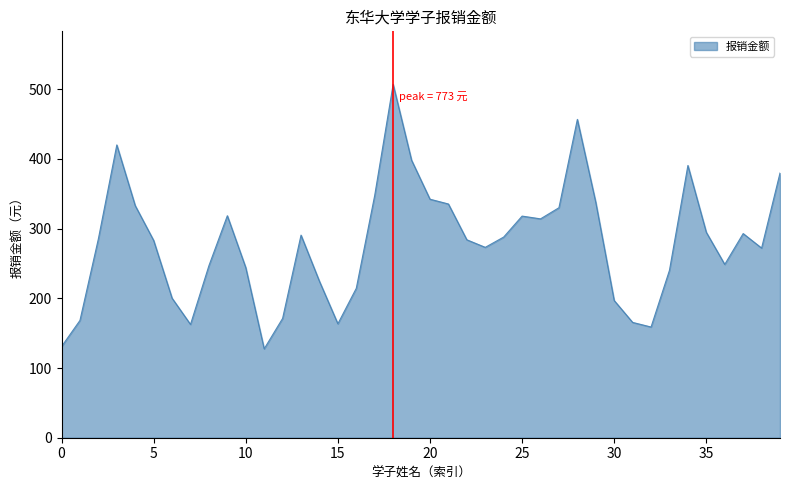

What is the smallest value displayed?

127.5